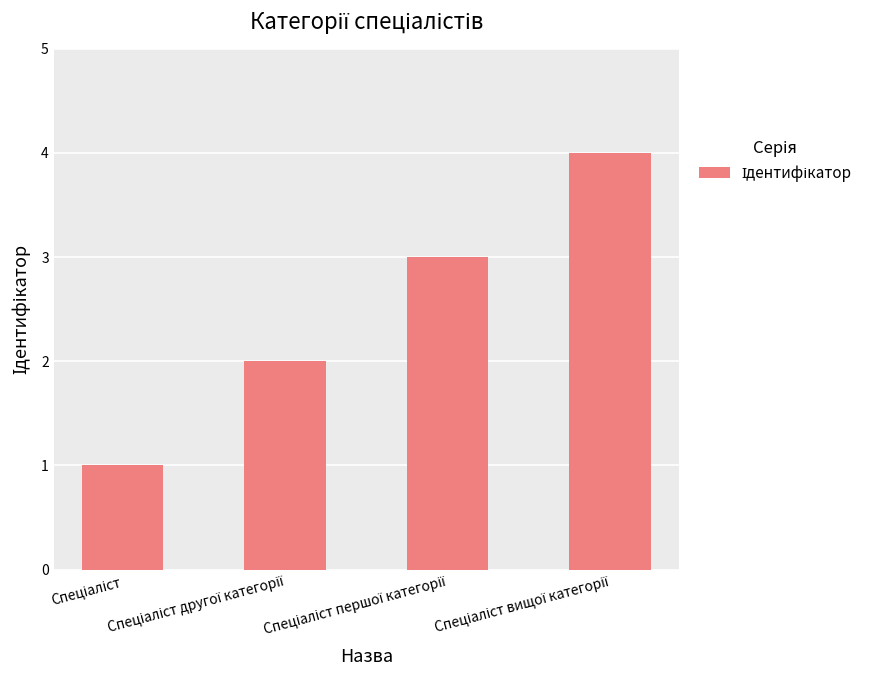

What is the sum of all values?

10